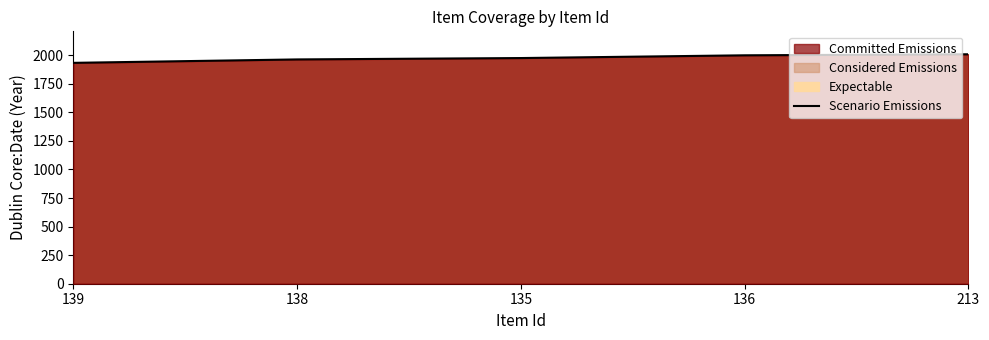

How many lines are shown in the chart?

1